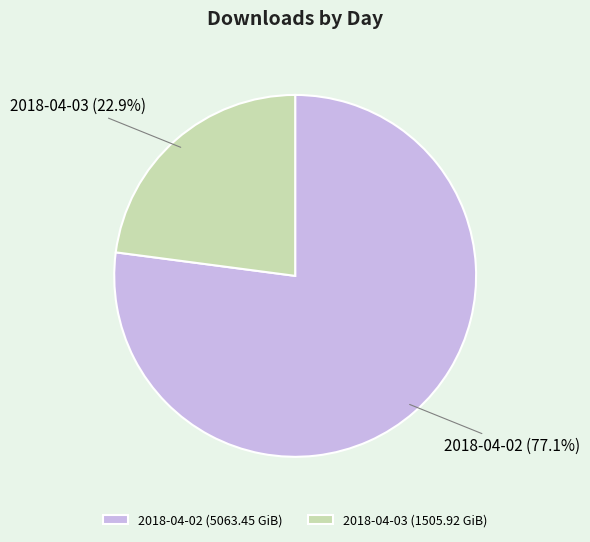

How many segments does this pie chart have?

2